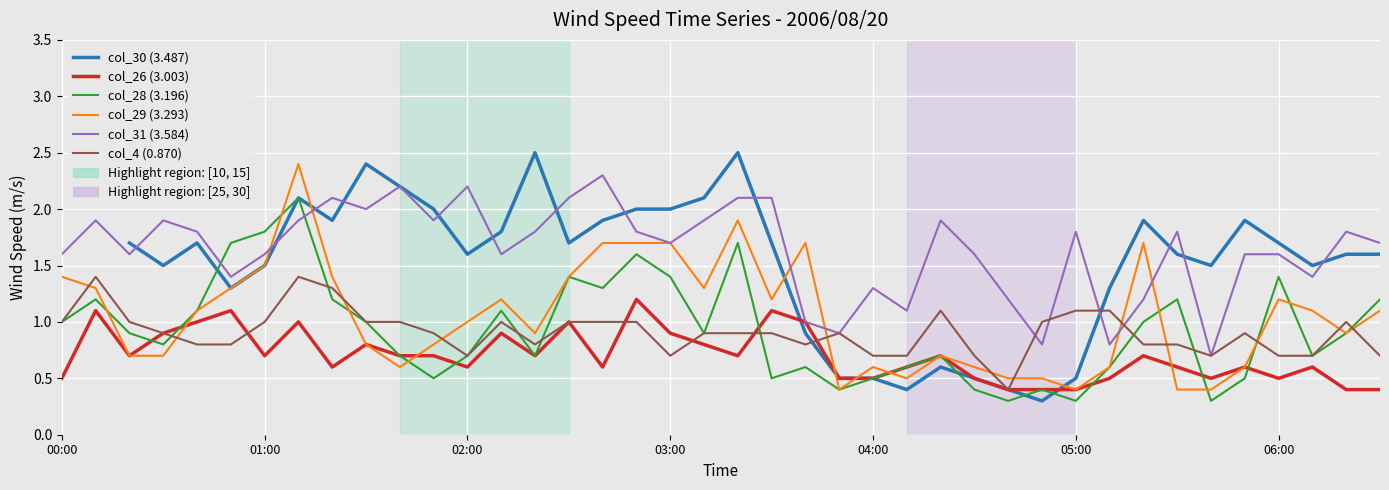

What is the lowest value of the col_29 (3.293) series?

0.4